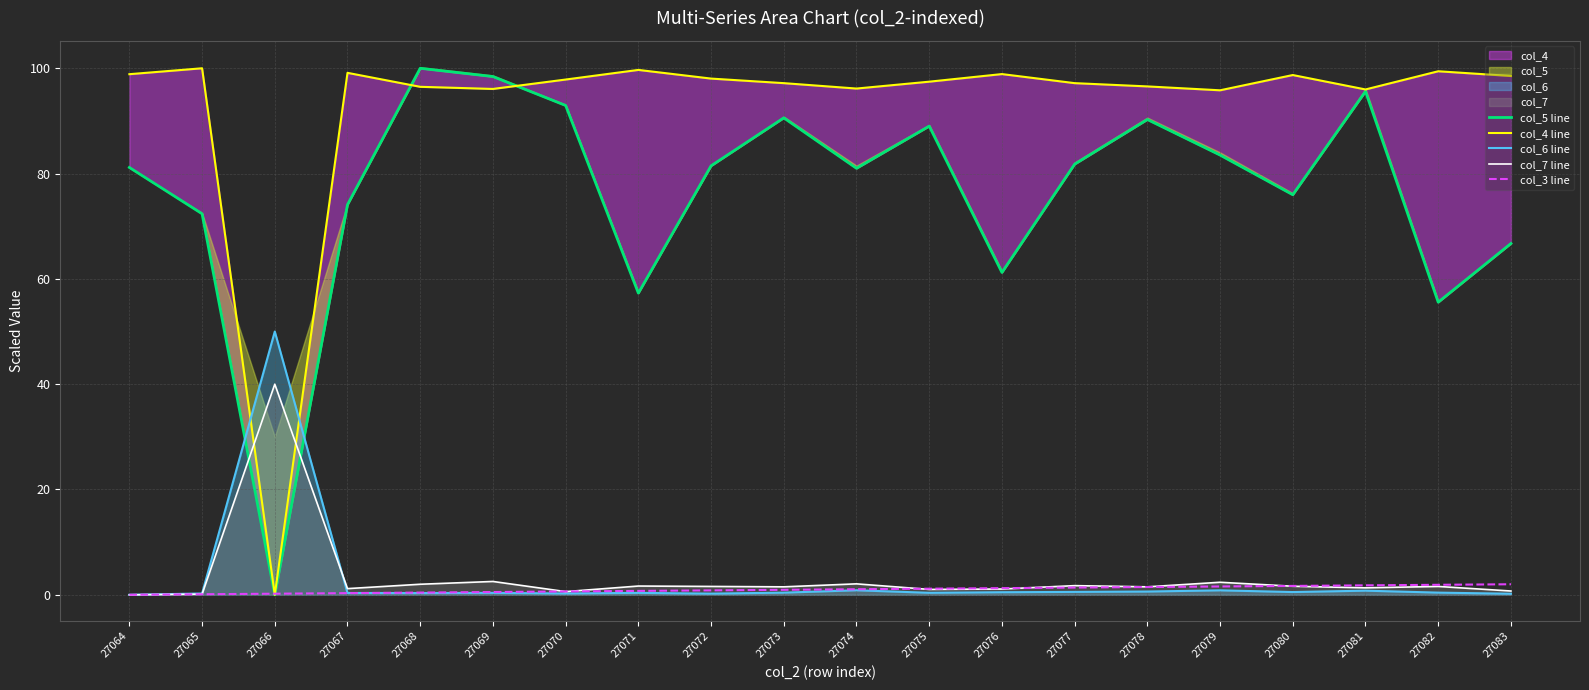

What is the value of the col_5 line point at the 5th from the left?

100.0